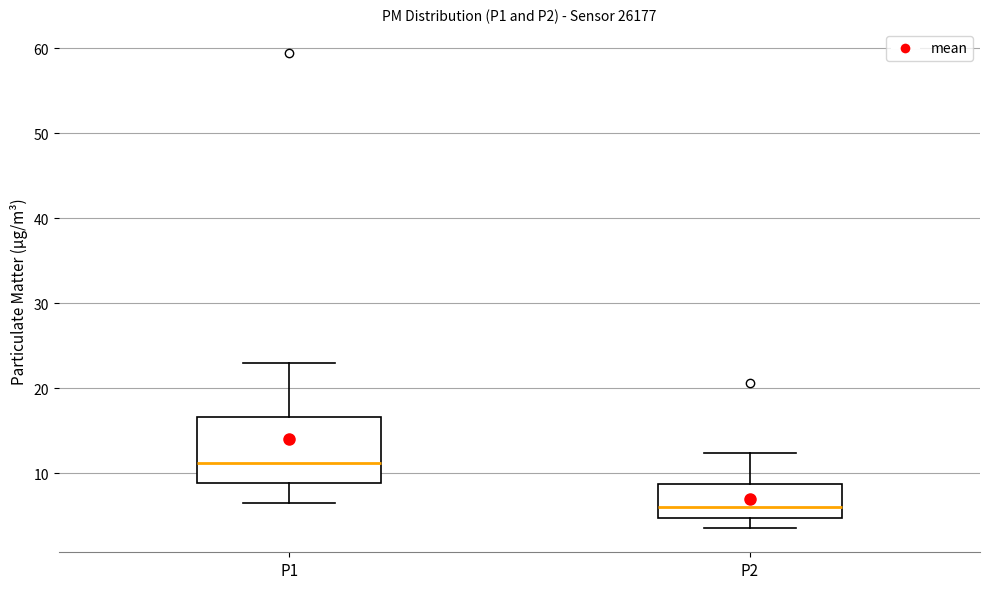

Reading left to right, read every box against the y-axis: the position of its median line, the range the box covers, and the ends of its whiskers. The values are not printed on the chart, so give them approximately, as read against the axis.

P1: median 11, box 9 to 17, whiskers 7 to 23
P2: median 6, box 5 to 9, whiskers 4 to 12